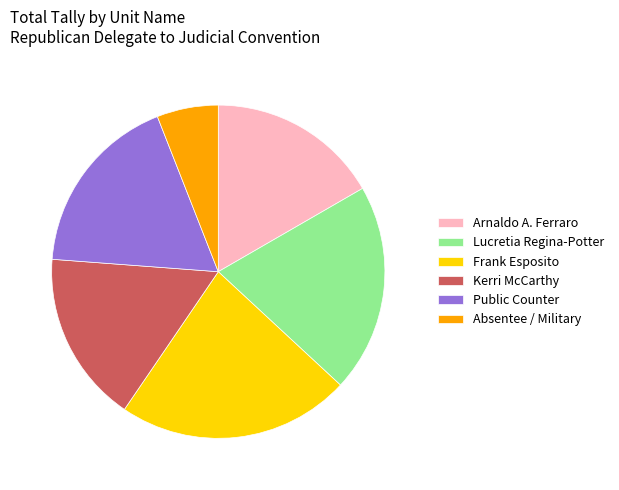

Combined, do Arnaldo A. Ferraro and Absentee / Military account for over 50%?

No